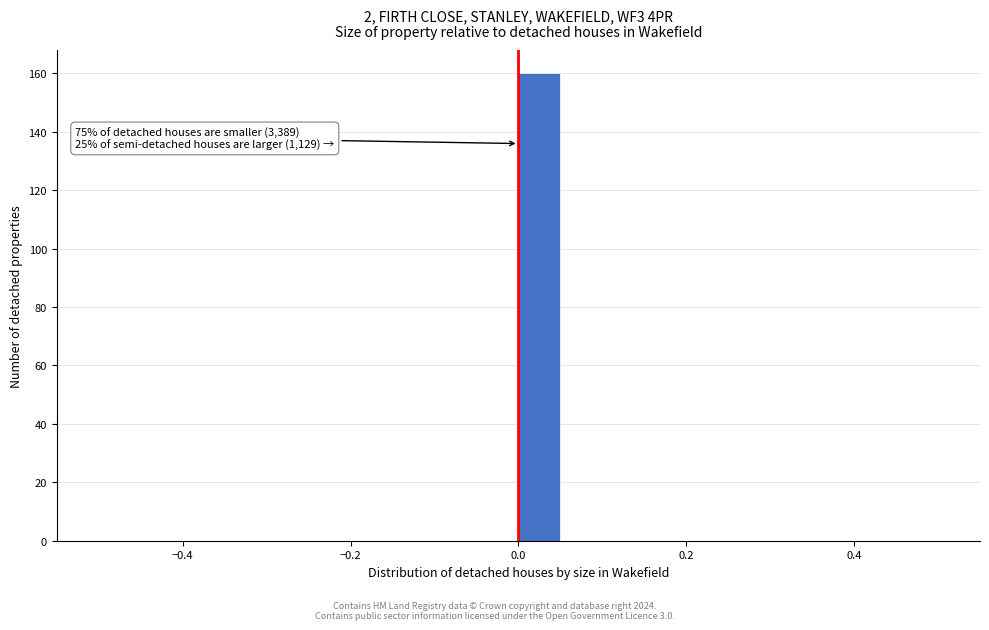

Read against the x-axis, roughly where is the centre of the tallest bar?

0.02